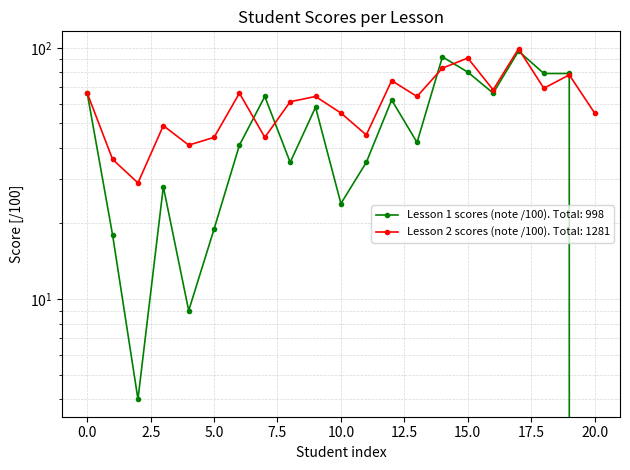

Is this an area chart (filled region under the line)?

No